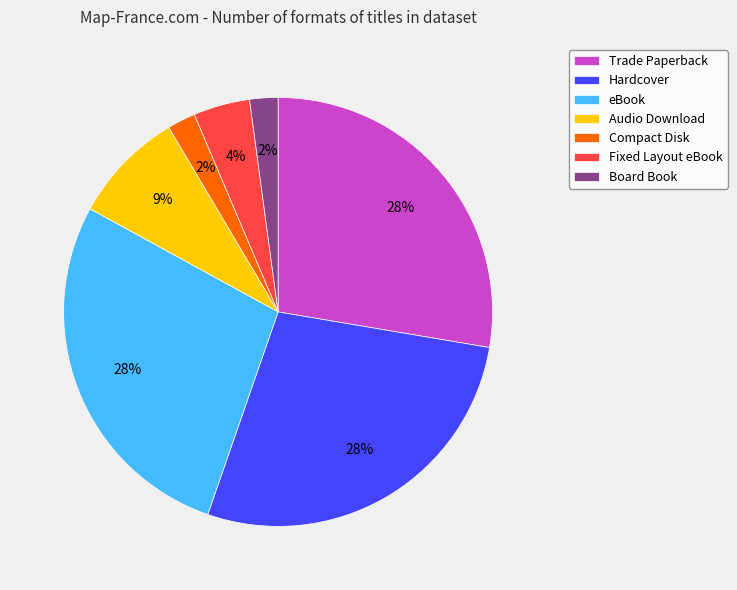

To the nearest percent, what is the difference between the largest and smallest slice percentages?

26%